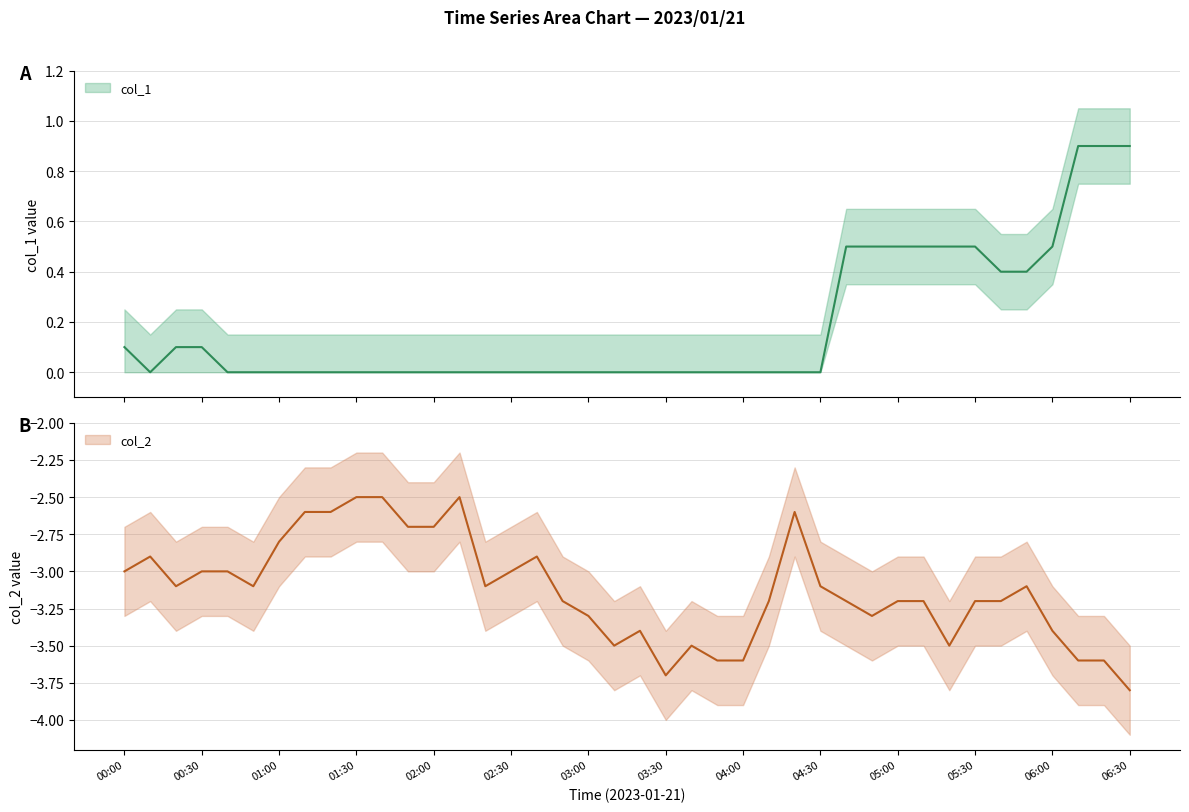

What is the maximum value for col_1?

0.9